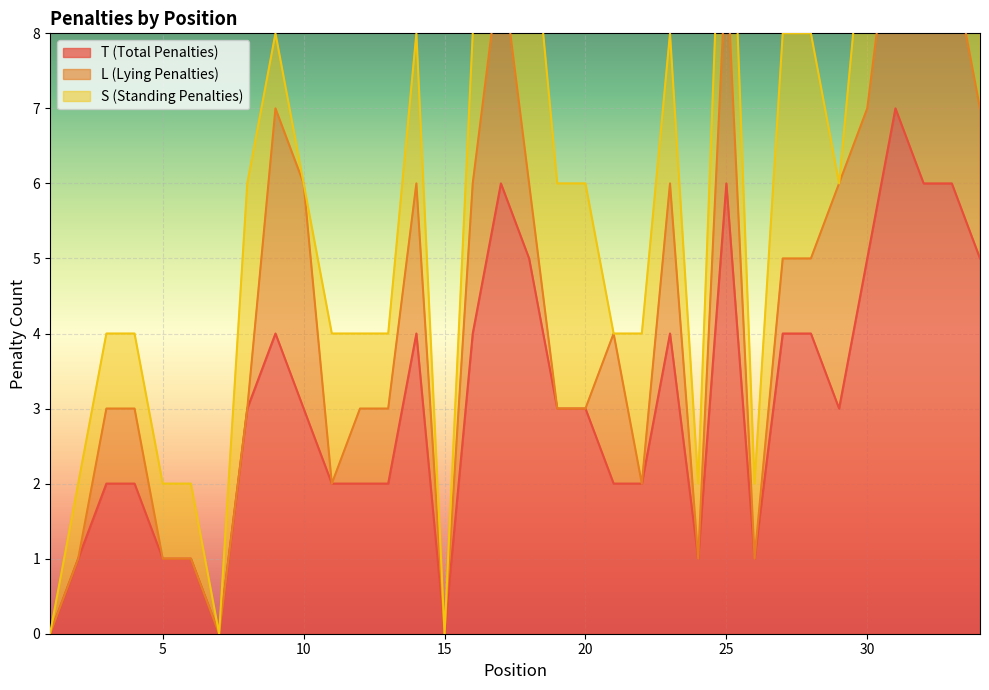

What is the sum of all L (Lying Penalties) values?

45